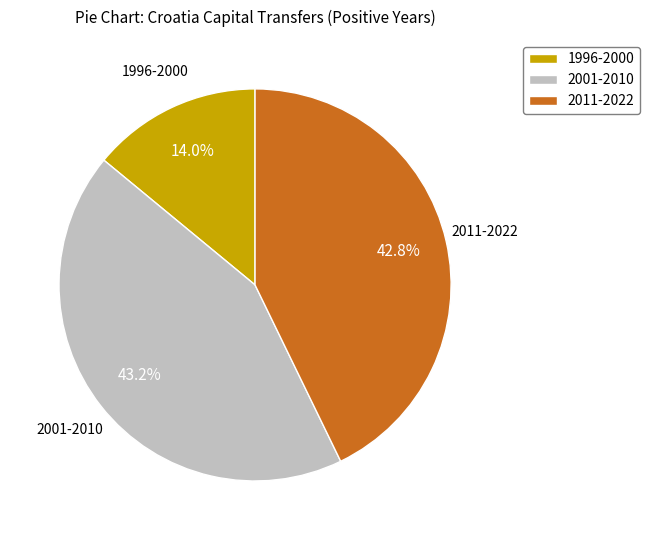

How many slices are in this pie chart?

3